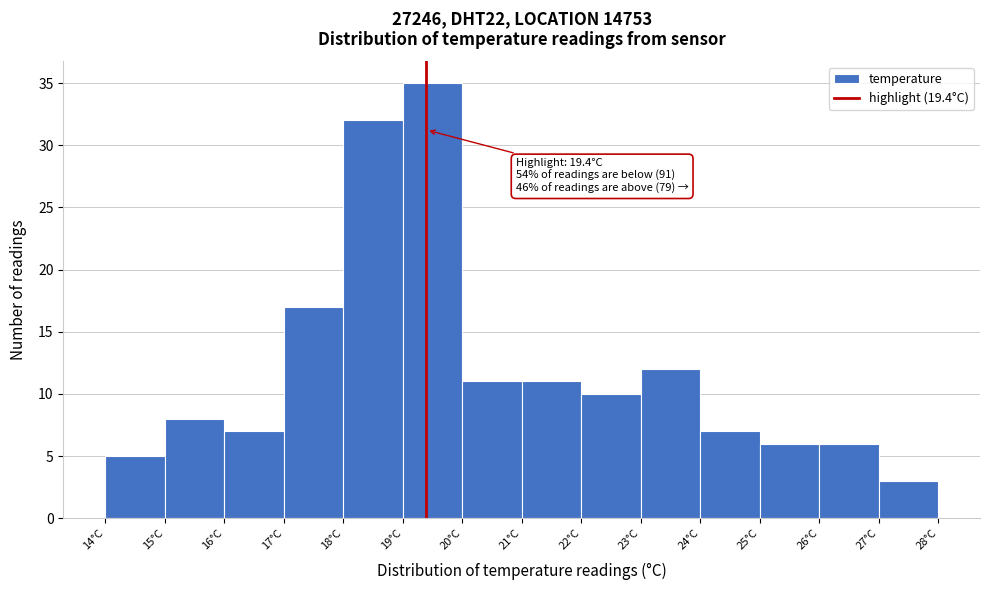

Over which range of the x-axis is the bar tallest?

19 to 20